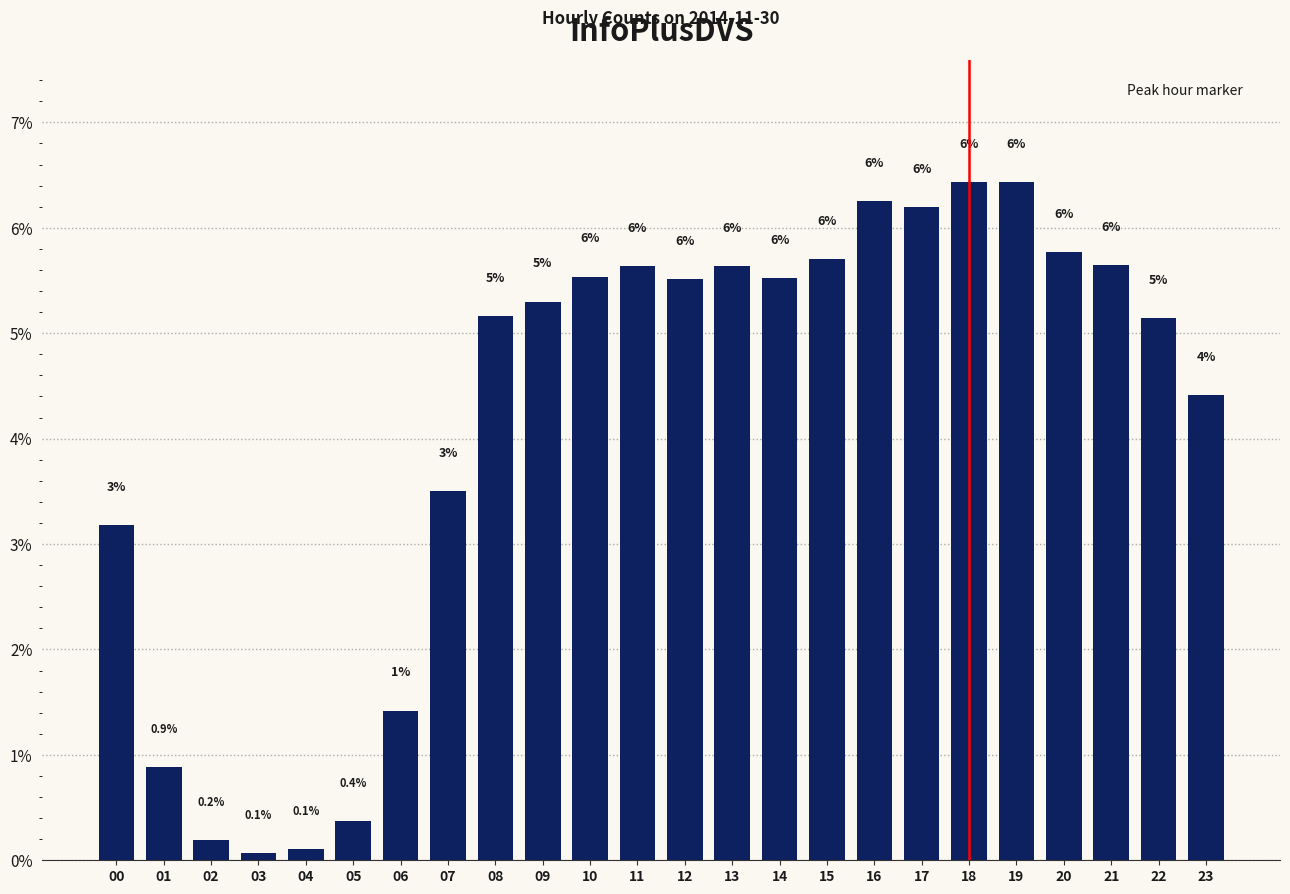

What is the approximate value at 15?

5.7